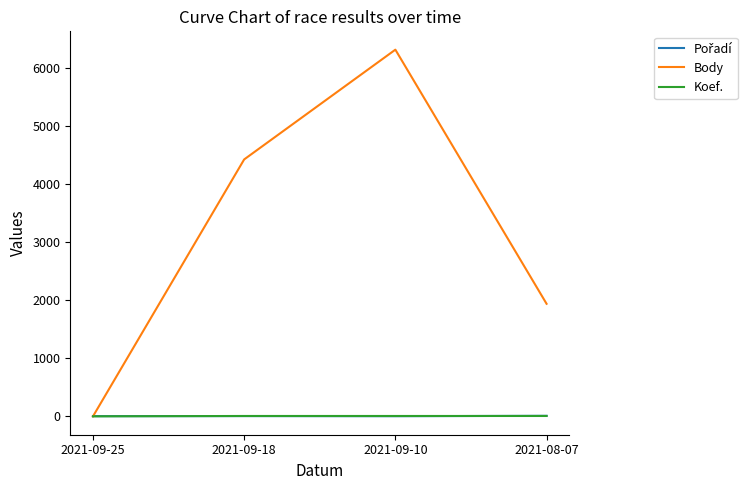

Rank the categories by Body value from lowest to highest.

2021-09-25, 2021-08-07, 2021-09-18, 2021-09-10